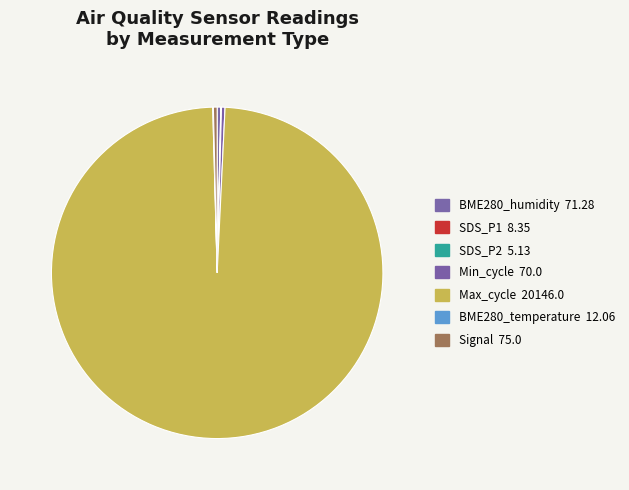

How many segments does this pie chart have?

7